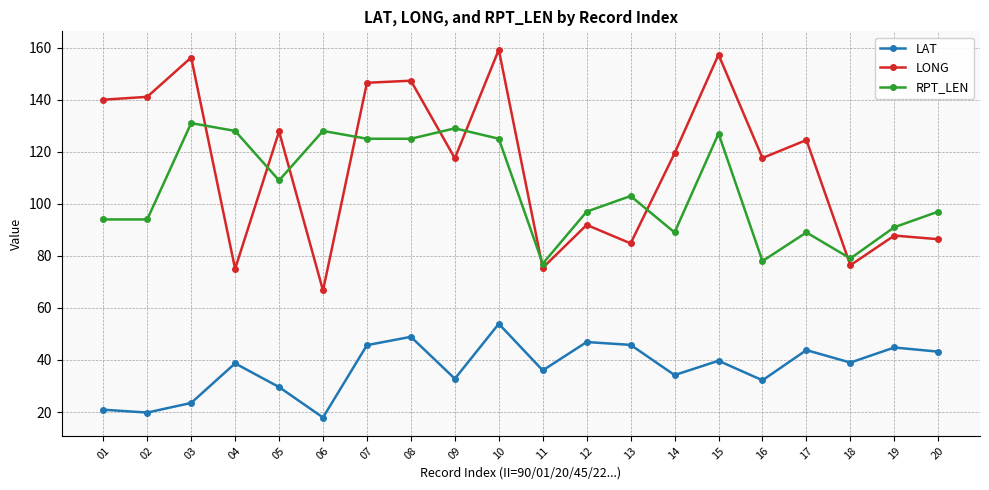

Which category has the lowest value in the LONG series?

06